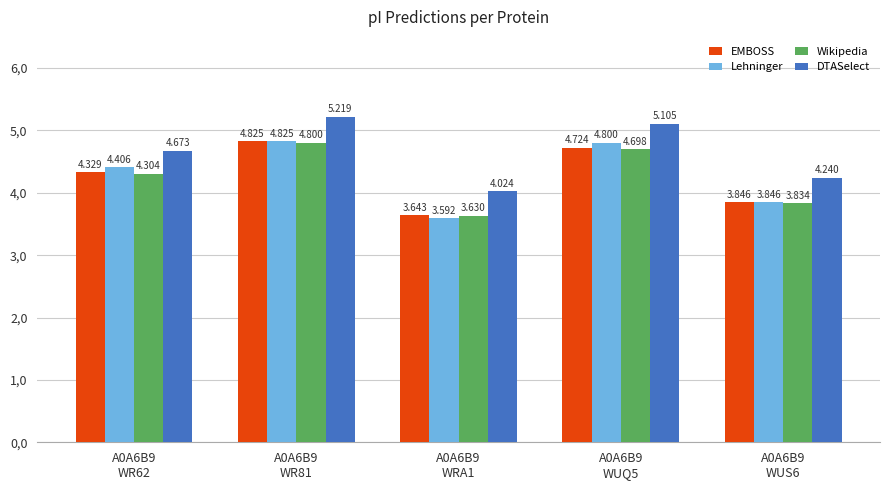

At A0A6B9
WR62, list the series in order from smallest to largest.

Wikipedia, EMBOSS, Lehninger, DTASelect